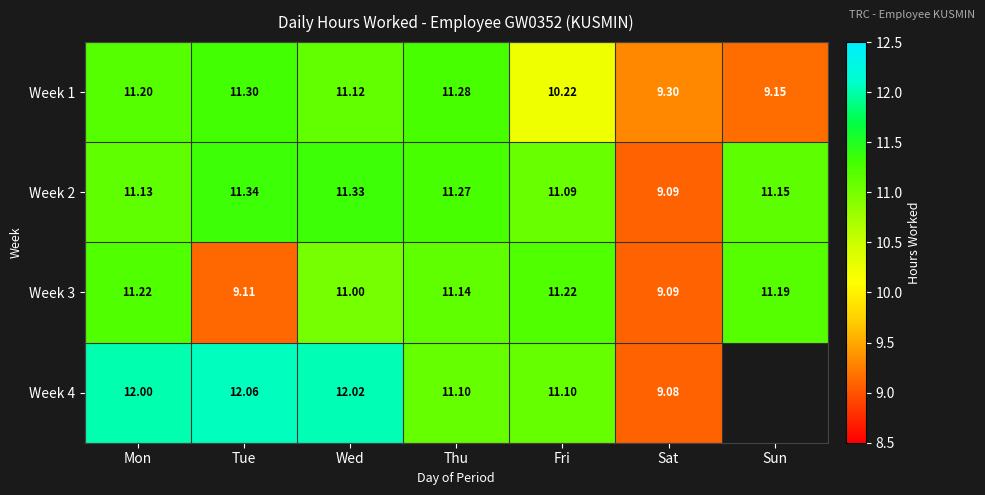

What is the sum of the Week 4 values at Wed and Sat?

21.1